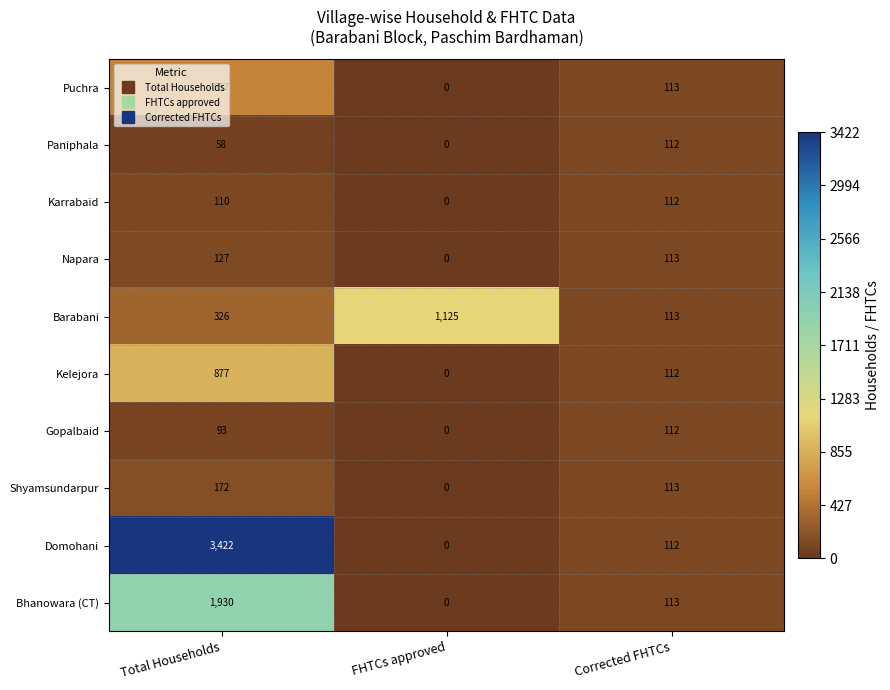

What is the sum of the Domohani values at Total Households and Corrected FHTCs?

3534